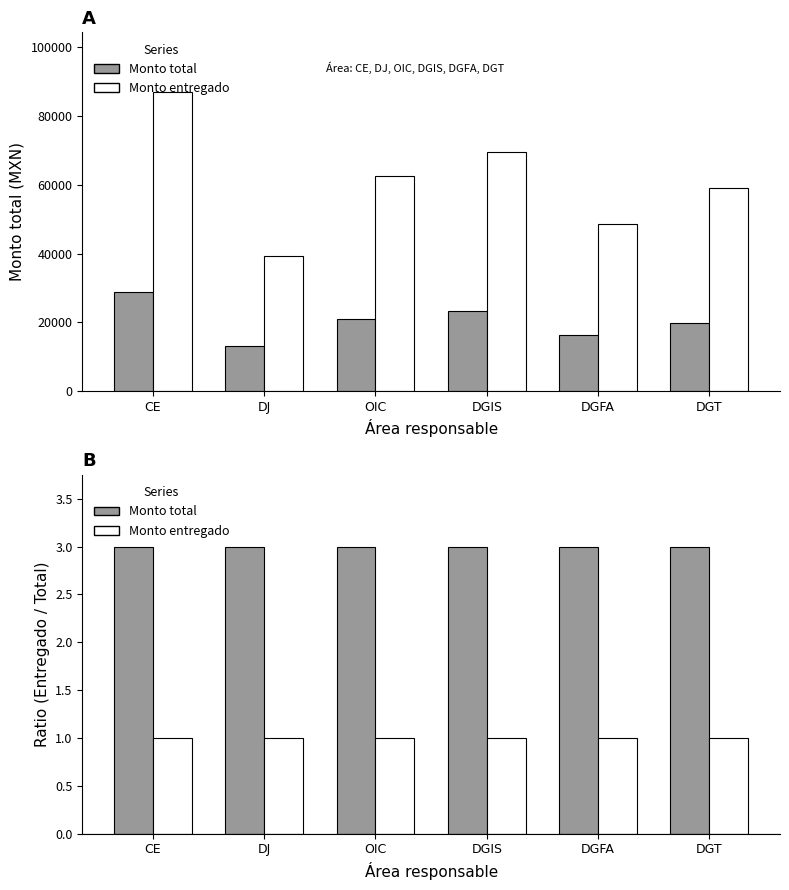

What is the difference between the highest and lowest values at DGIS?

2